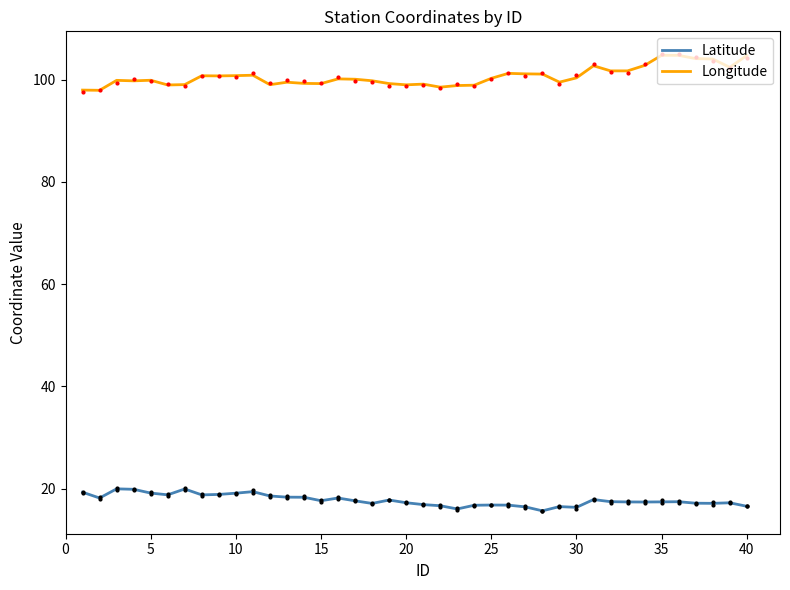

True or false: Longitude and Latitude intersect in this chart.

False